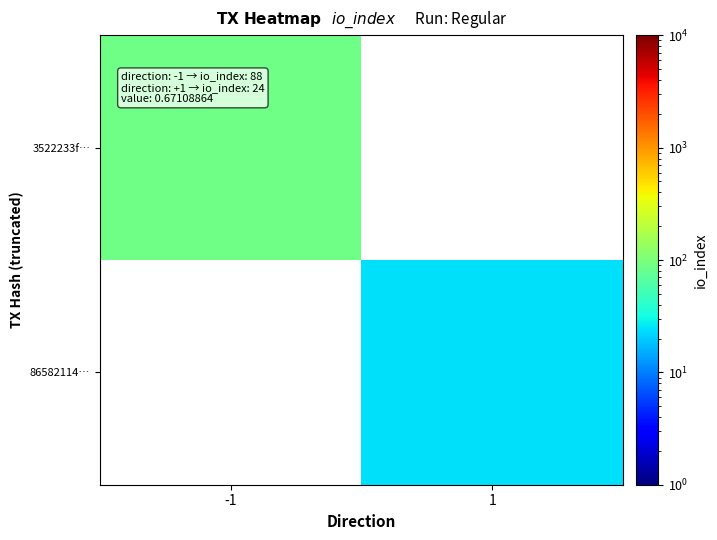

List the labels in order of 3522233f… value, largest first.

-1, 1